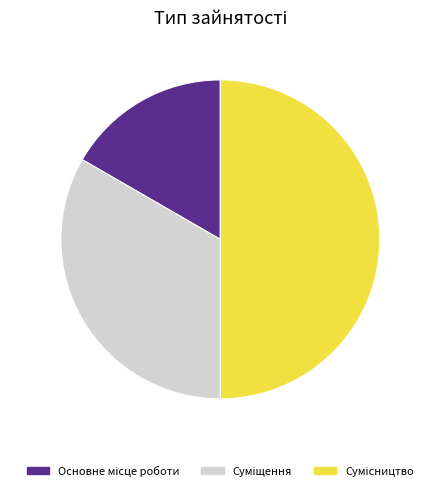

Count the number of slices in the pie.

3